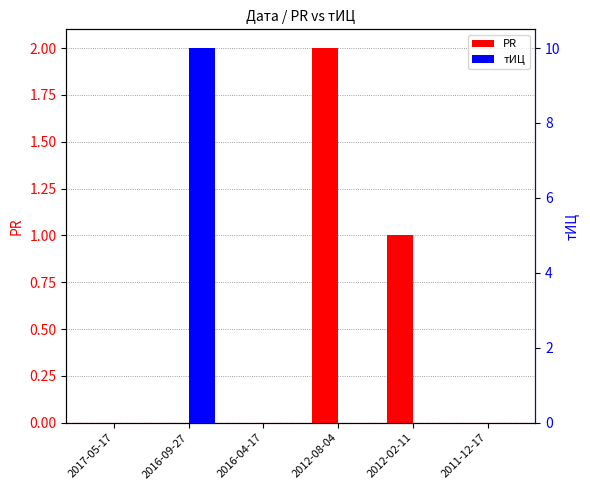

Is the value of тИЦ at 2012-02-11 greater than the value of PR at 2016-04-17?

No